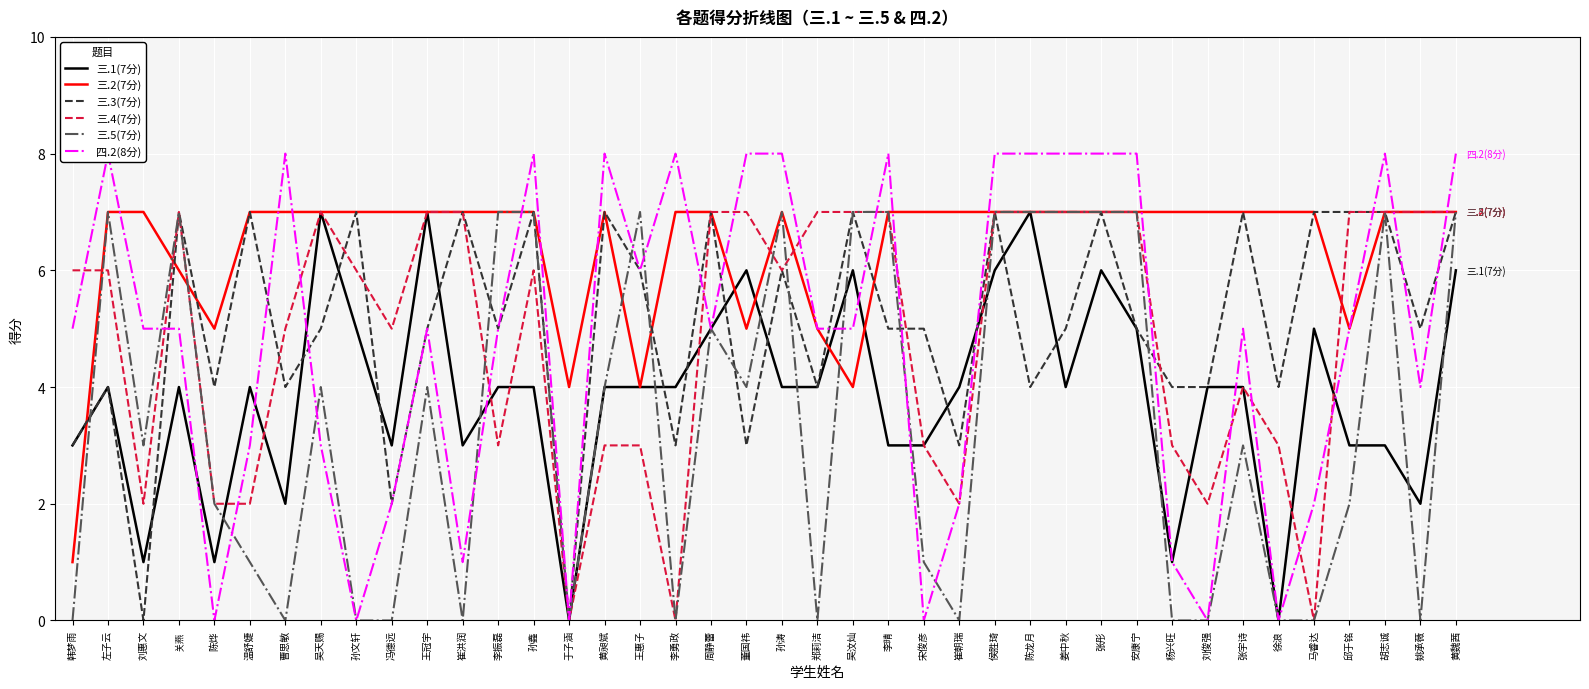

What is the greatest value displayed?

8